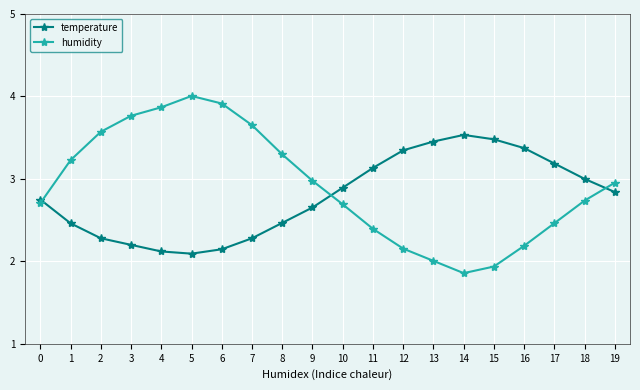

What value does the temperature series have at 16?

3.4